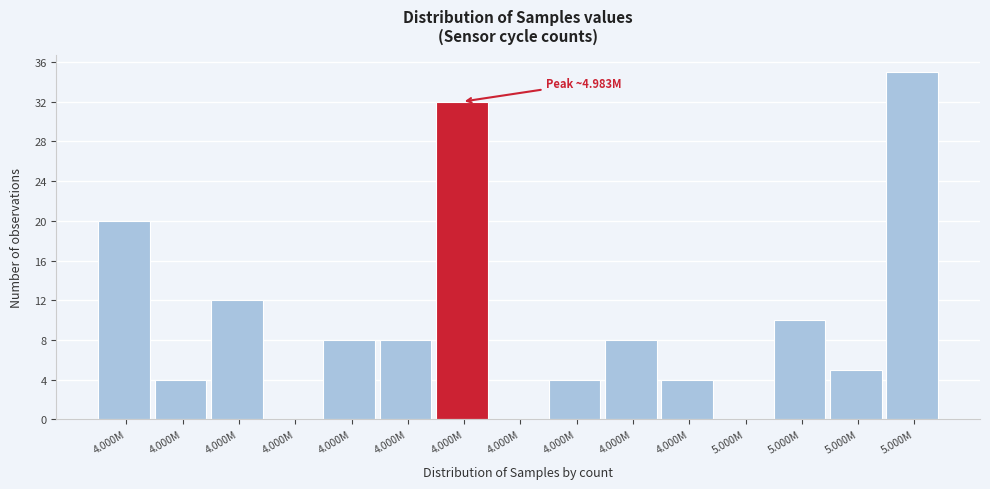

Are the bars horizontal?

No